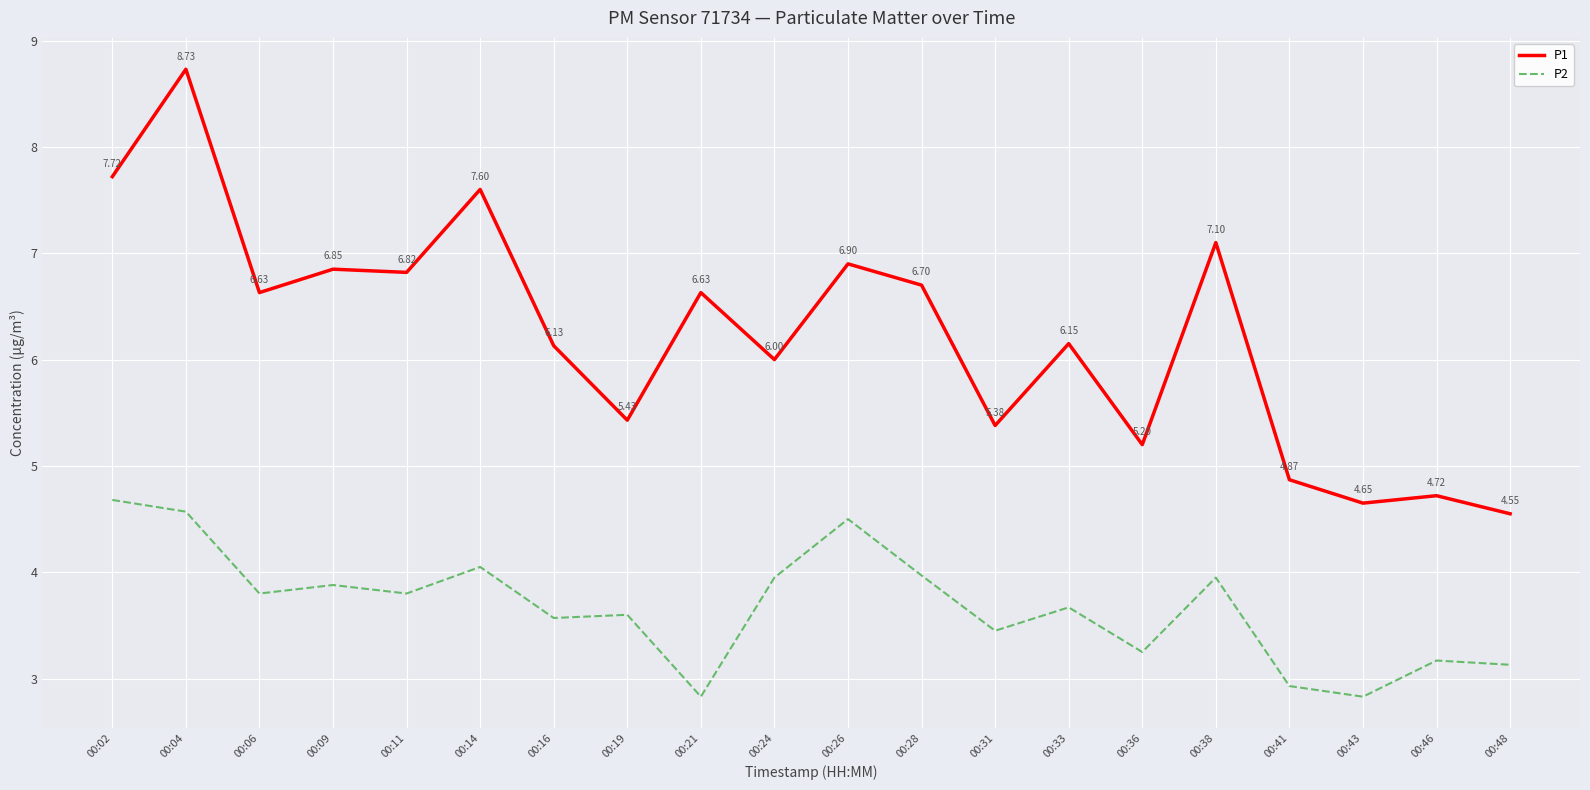

Which series has the largest total across all categories?

P1